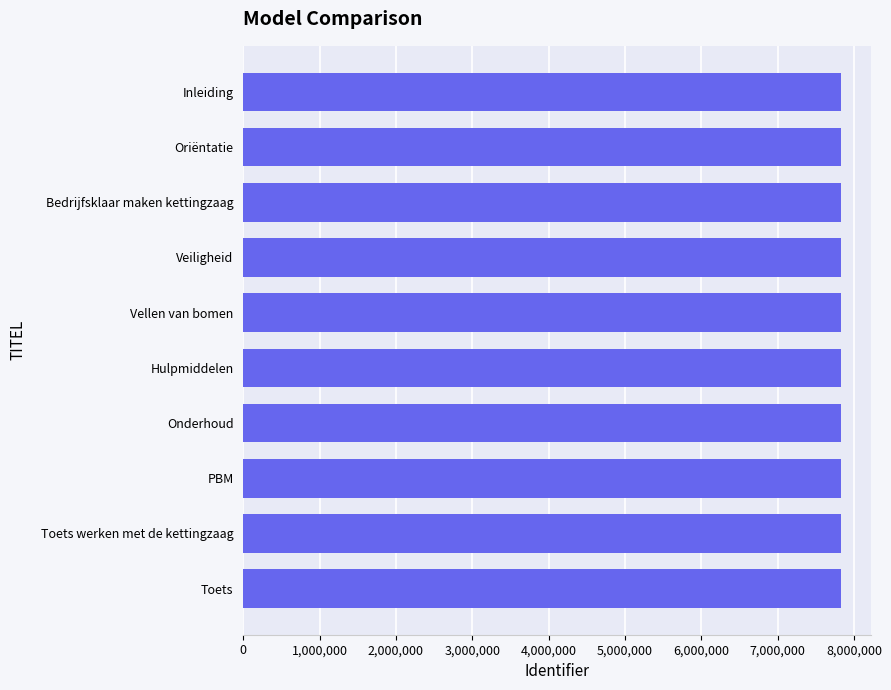

True or false: the data shows 5038513 at Onderhoud.

False